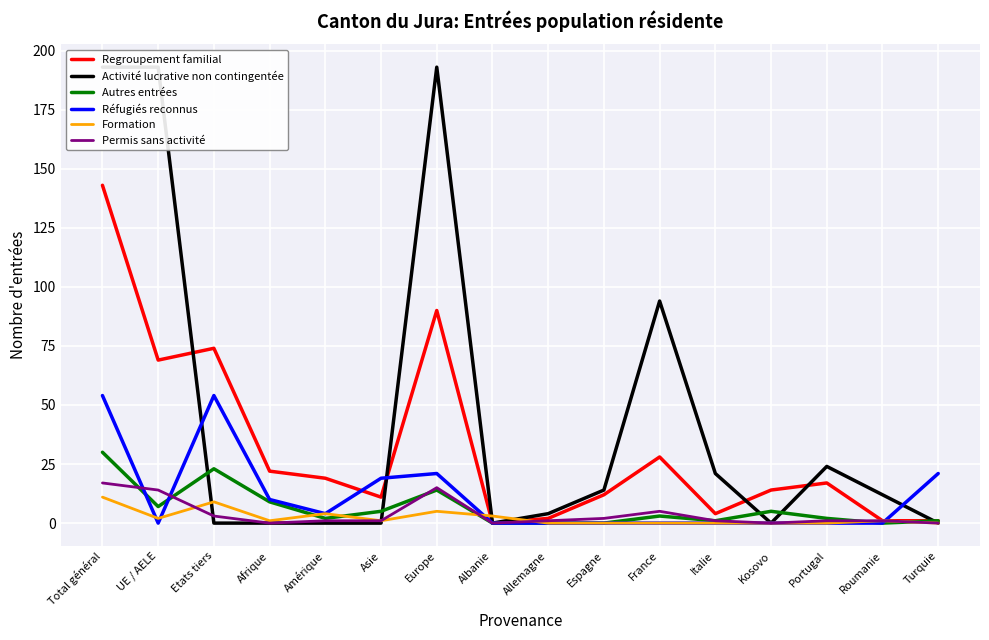

At how many categories does at least one series exceed 150?

3